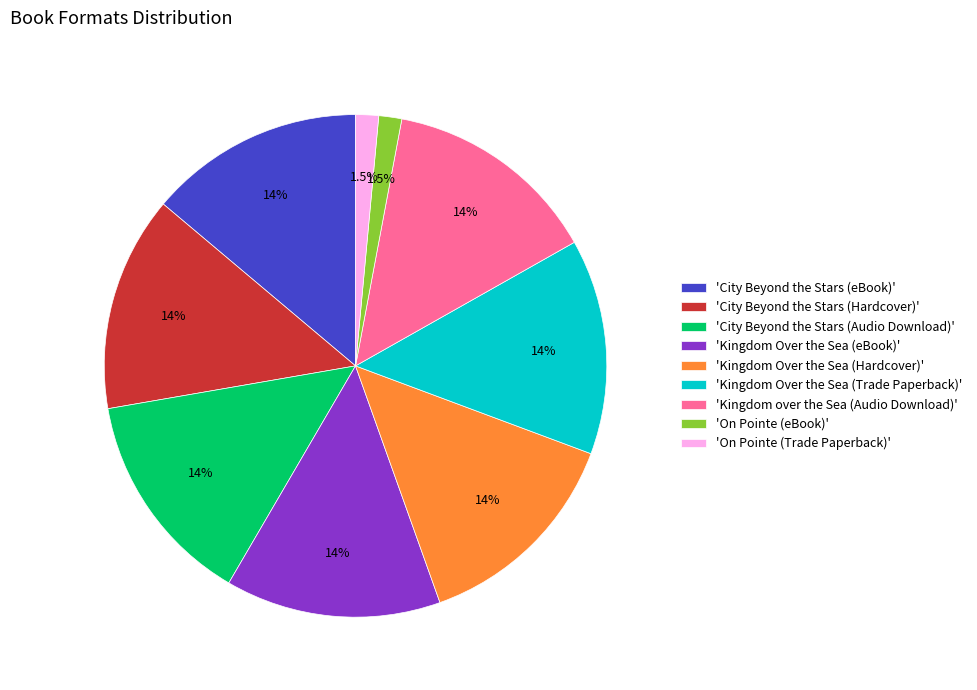

Does any single category account for the majority?

No